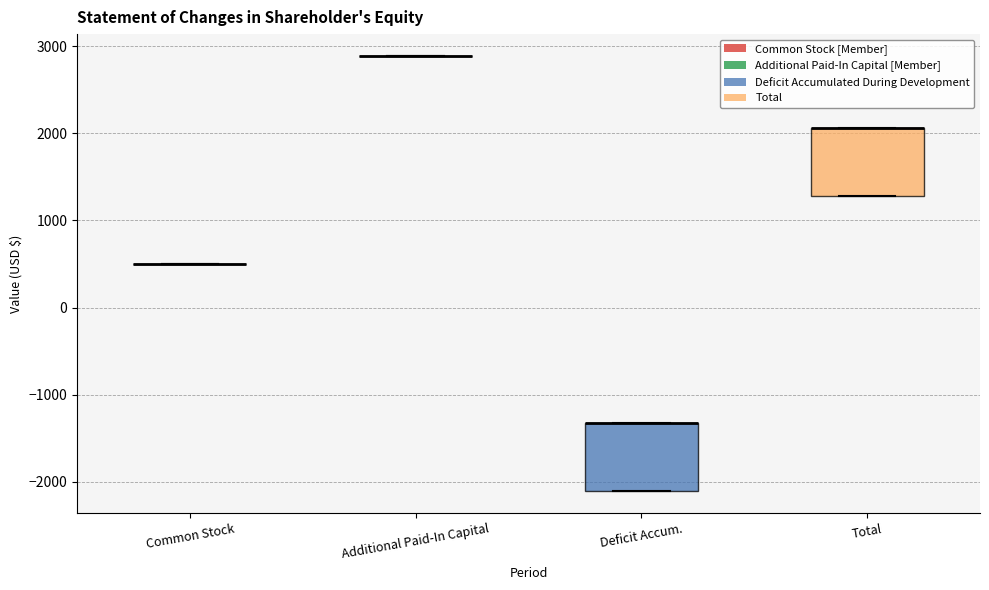

Where is the upper edge of the box for Total on the y-axis? The values are not printed on the chart, so give them approximately, as read against the axis.

2100